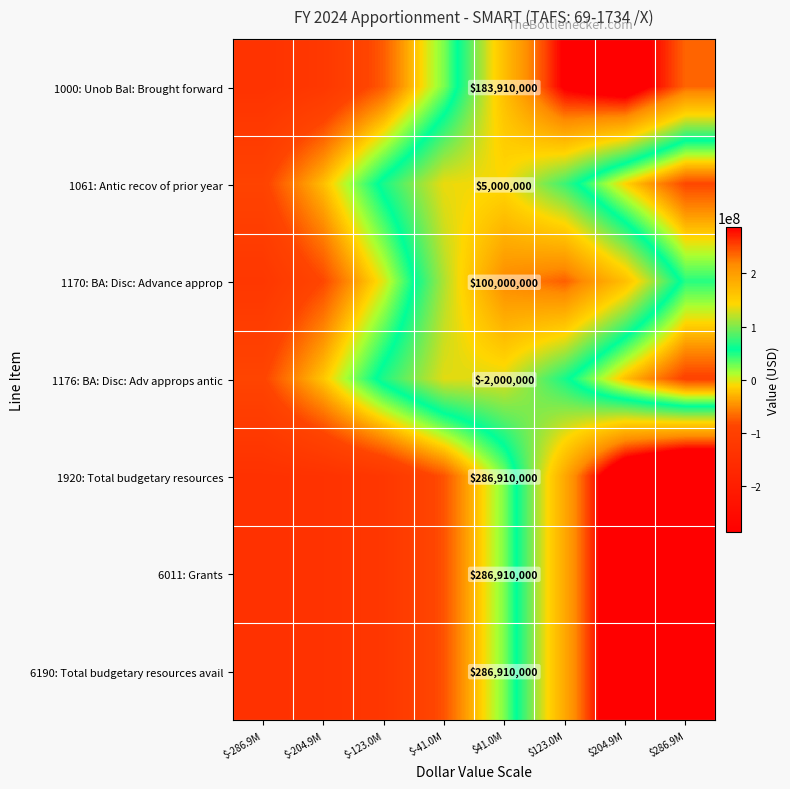

At which label does 6011: Grants reach its peak?

$286.9M